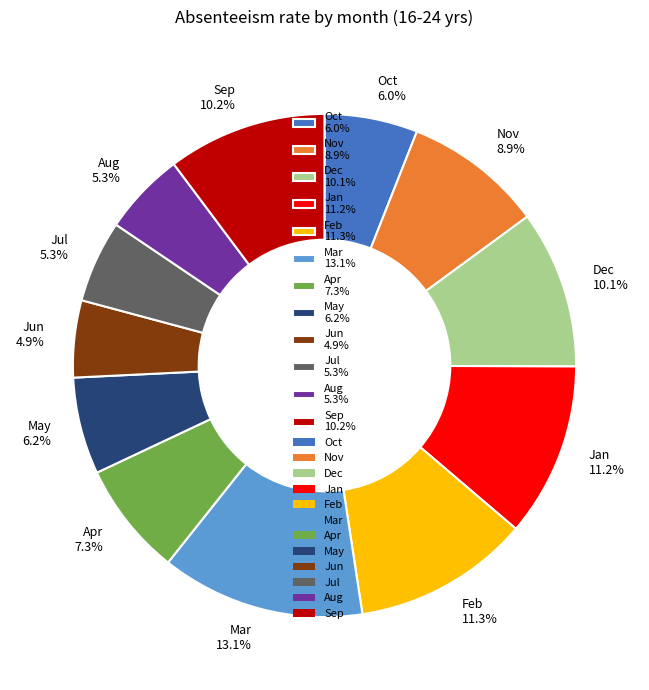

The Oct slice represents 11% of the pie. True or false?

False